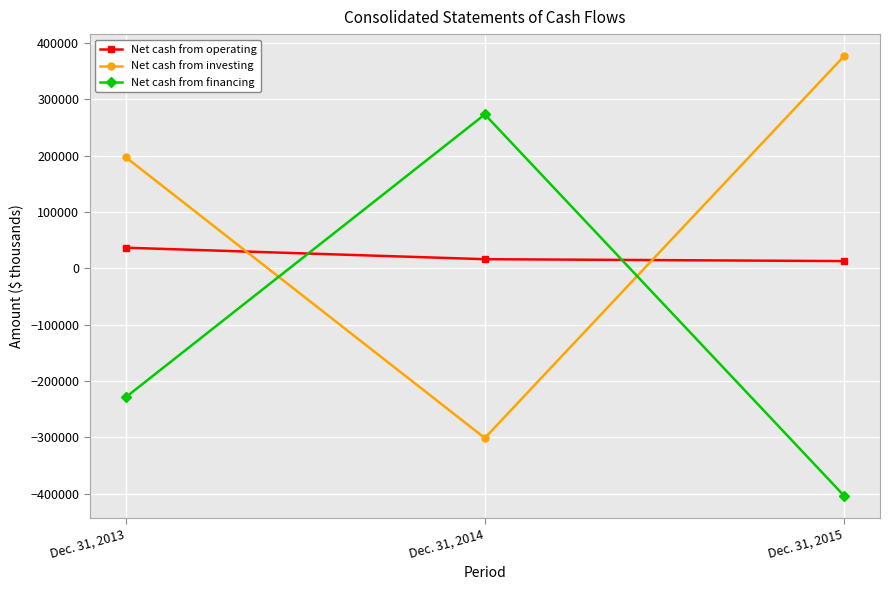

Which label corresponds to the largest value in the chart?

Dec. 31, 2015